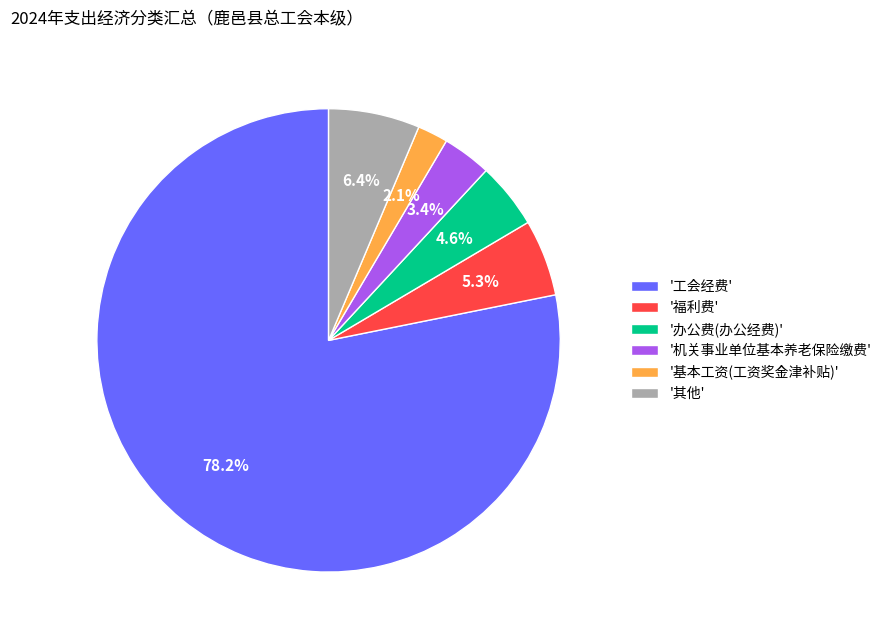

What is the total percentage of '福利费' and '办公费(办公经费)'?

9.9%